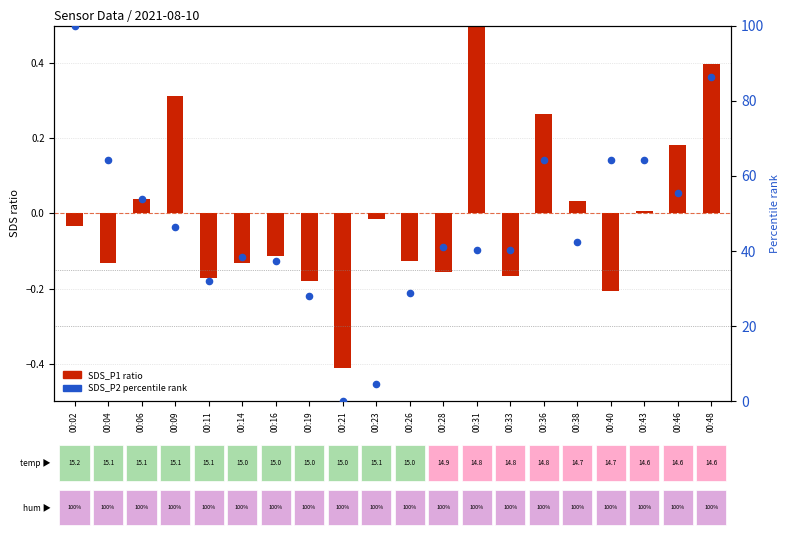

At which category is the sum across all series the highest?

00:02